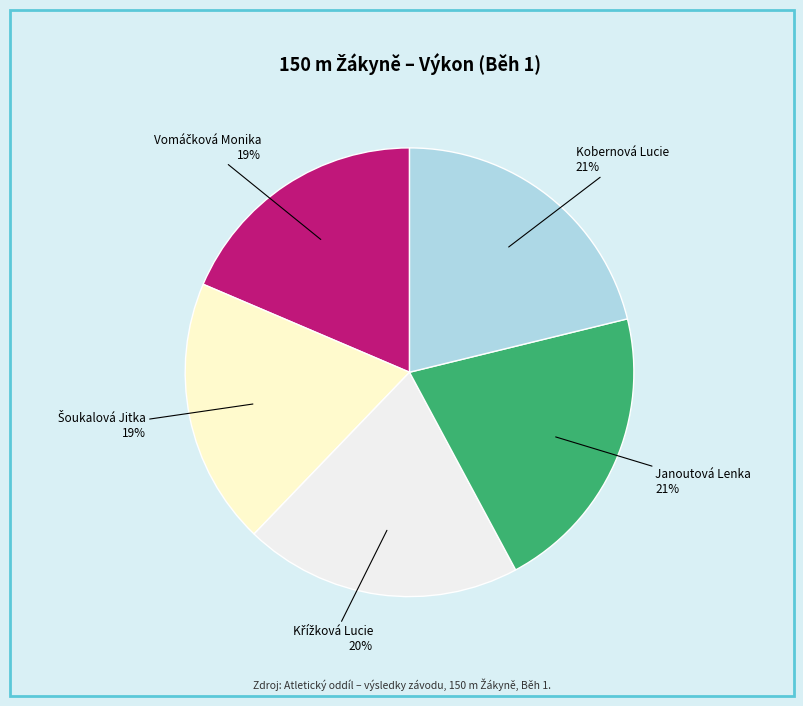

Approximately how many times larger is the value at Kobernová Lucie compared to Janoutová Lenka?

1.0